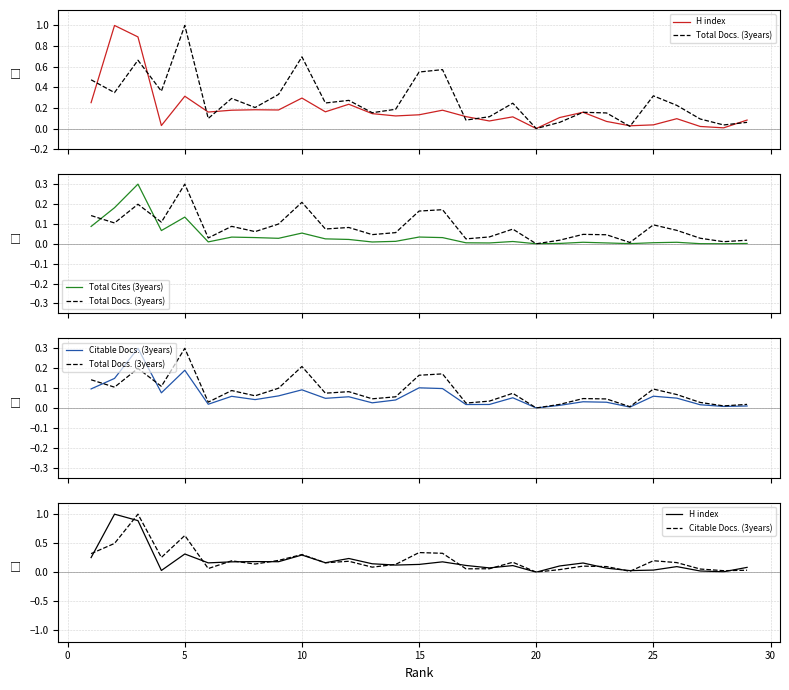

True or false: Total Cites (3years) has more than 0 interior local peaks.

True